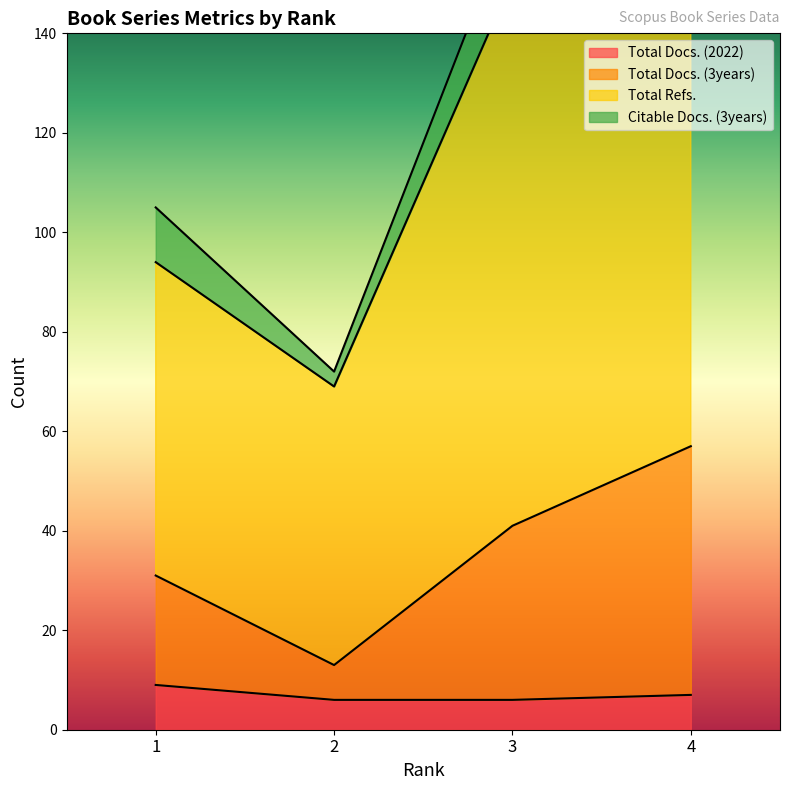

At how many categories does at least one series exceed 17?

4